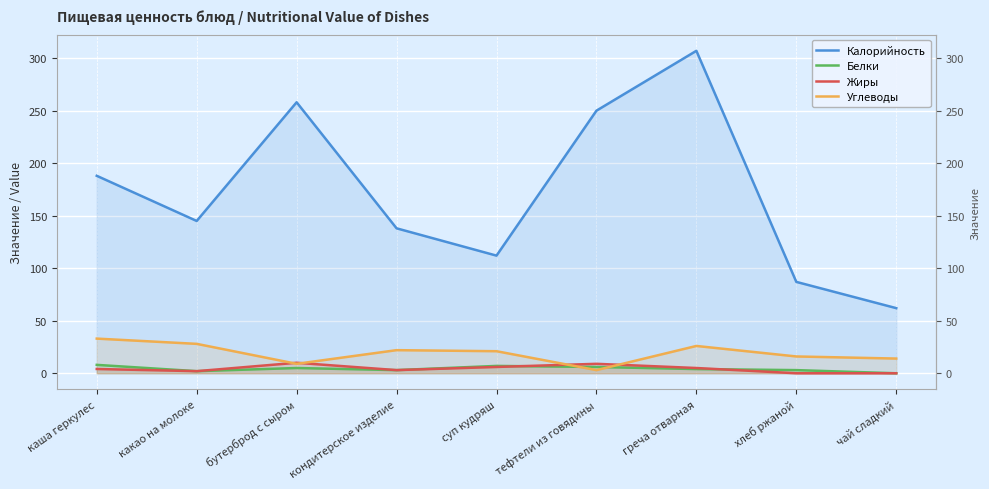

At which category does Белки reach its first local valley?

какао на молоке